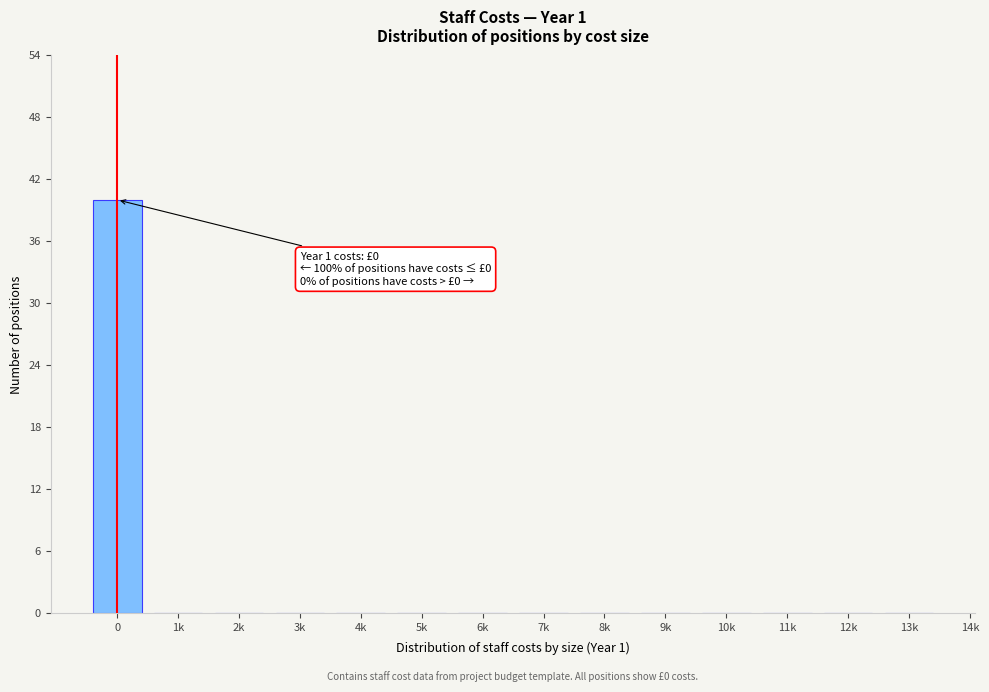

Reading right to left, extract all data points from this chart.

13k=0	12k=0	11k=0	10k=0	9k=0	8k=0	7k=0	6k=0	5k=0	4k=0	3k=0	2k=0	1k=0	0=40